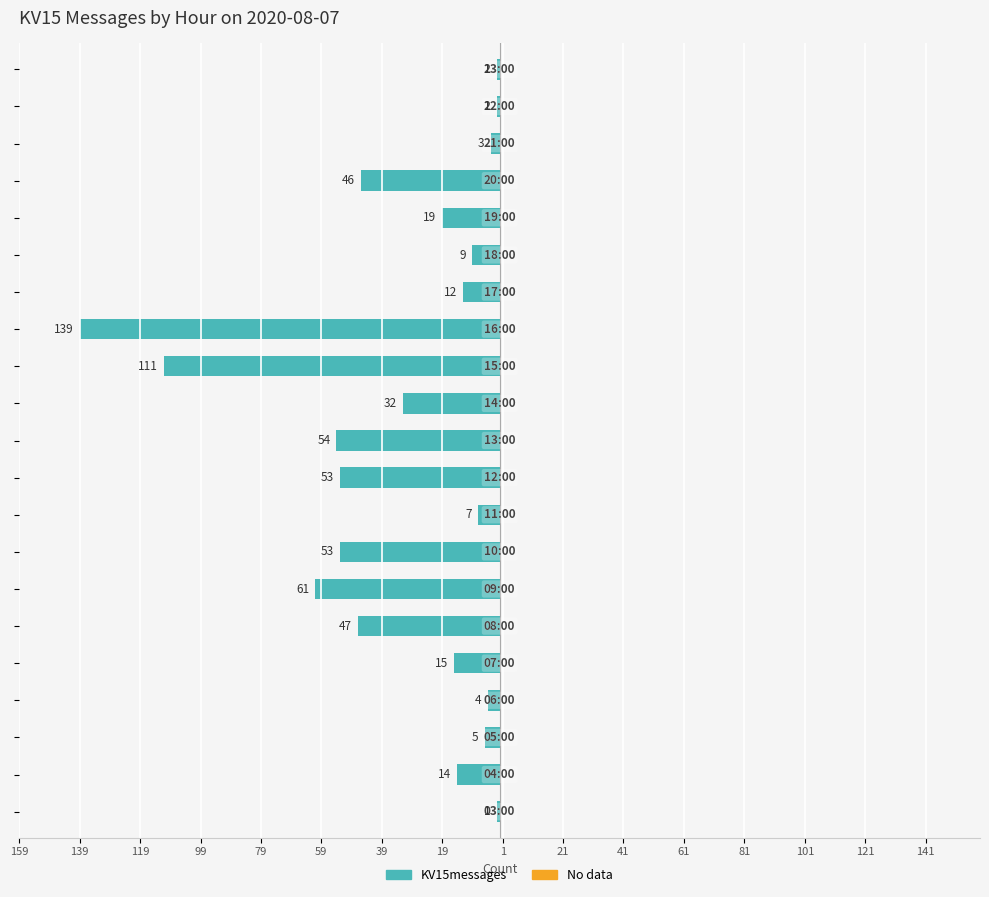

Does the chart contain any negative values?

Yes